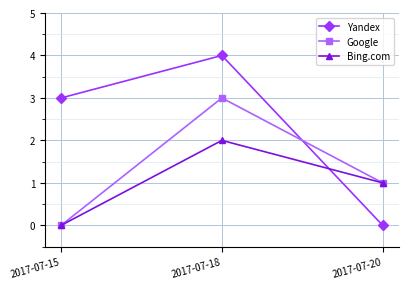

Reading right to left, transcribe all the data shown in this chart.

Yandex: 0	4	3
Google: 1	3	0
Bing.com: 1	2	0